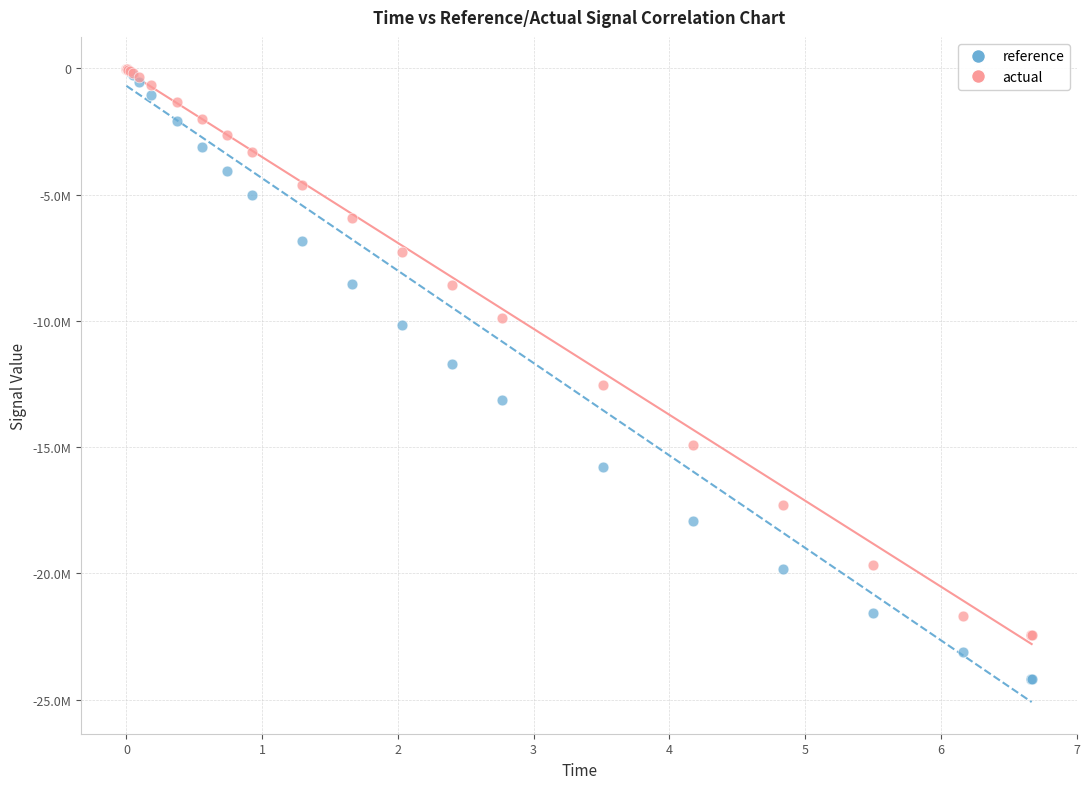

What are all the series names shown in the legend?

reference, actual